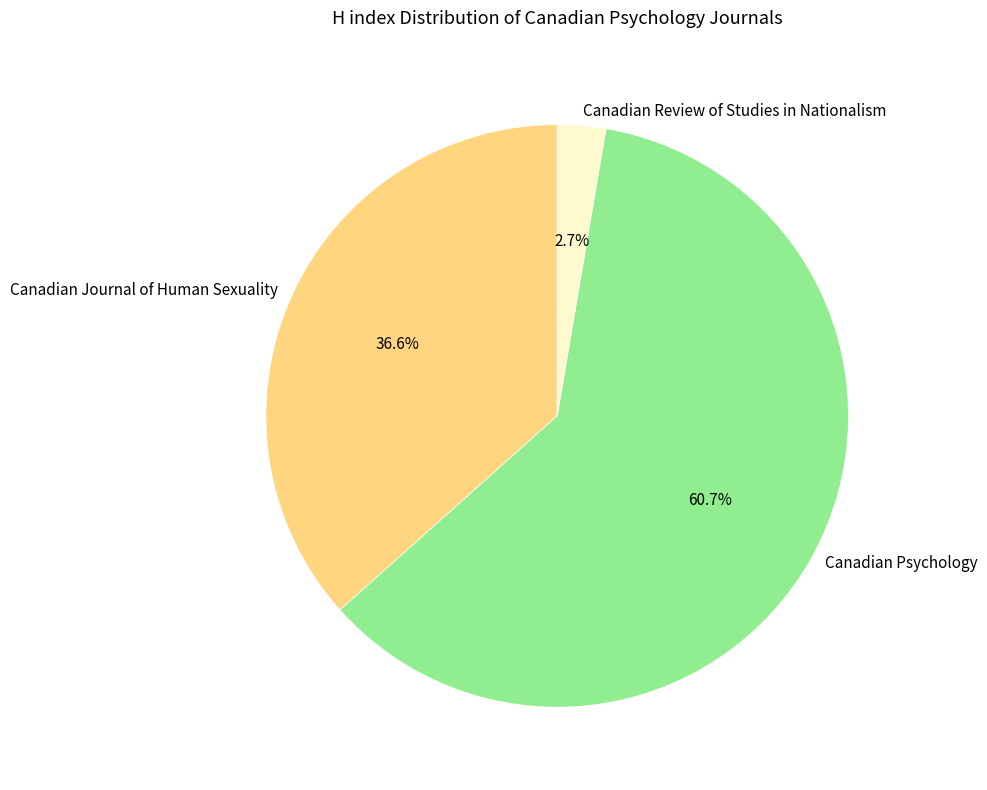

Is Canadian Journal of Human Sexuality the majority of the pie?

No